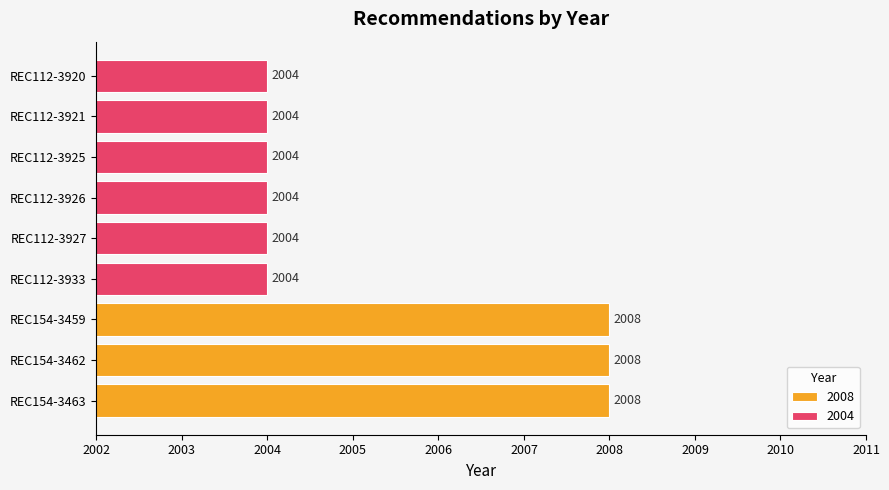

Which has a higher value, REC112-3926 or REC154-3462?

REC154-3462